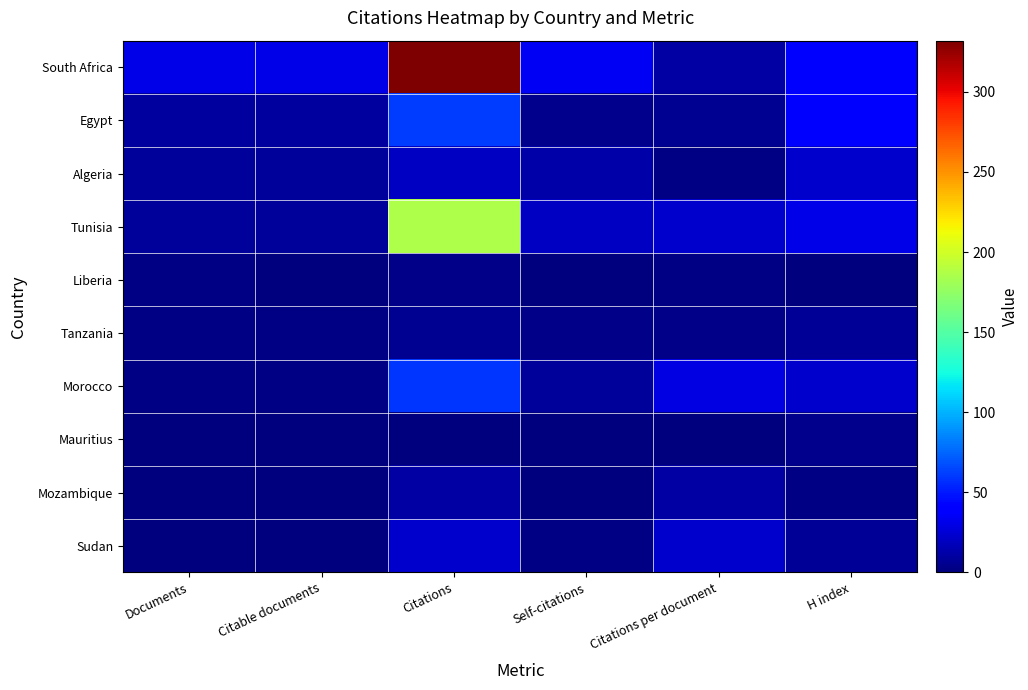

Reading right to left, transcribe all the data shown in this chart.

South Africa: H index=40.0	Citations per document=10.7	Self-citations=35.0	Citations=332.0	Citable documents=31.0	Documents=31.0
Egypt: H index=39.0	Citations per document=6.1	Self-citations=4.0	Citations=61.0	Citable documents=10.0	Documents=10.0
Algeria: H index=23.0	Citations per document=2.5	Self-citations=12.0	Citations=20.0	Citable documents=8.0	Documents=8.0
Tunisia: H index=30.0	Citations per document=23.2	Self-citations=20.0	Citations=186.0	Citable documents=8.0	Documents=8.0
Liberia: H index=1.0	Citations per document=1.5	Self-citations=0.0	Citations=3.0	Citable documents=1.0	Documents=2.0
Tanzania: H index=7.0	Citations per document=3.0	Self-citations=3.0	Citations=6.0	Citable documents=2.0	Documents=2.0
Morocco: H index=23.0	Citations per document=29.5	Self-citations=8.0	Citations=59.0	Citable documents=2.0	Documents=2.0
Mauritius: H index=5.0	Citations per document=0.0	Self-citations=0.0	Citations=0.0	Citable documents=1.0	Documents=1.0
Mozambique: H index=2.0	Citations per document=11.0	Self-citations=0.0	Citations=11.0	Citable documents=1.0	Documents=1.0
Sudan: H index=7.0	Citations per document=23.0	Self-citations=2.0	Citations=23.0	Citable documents=1.0	Documents=1.0